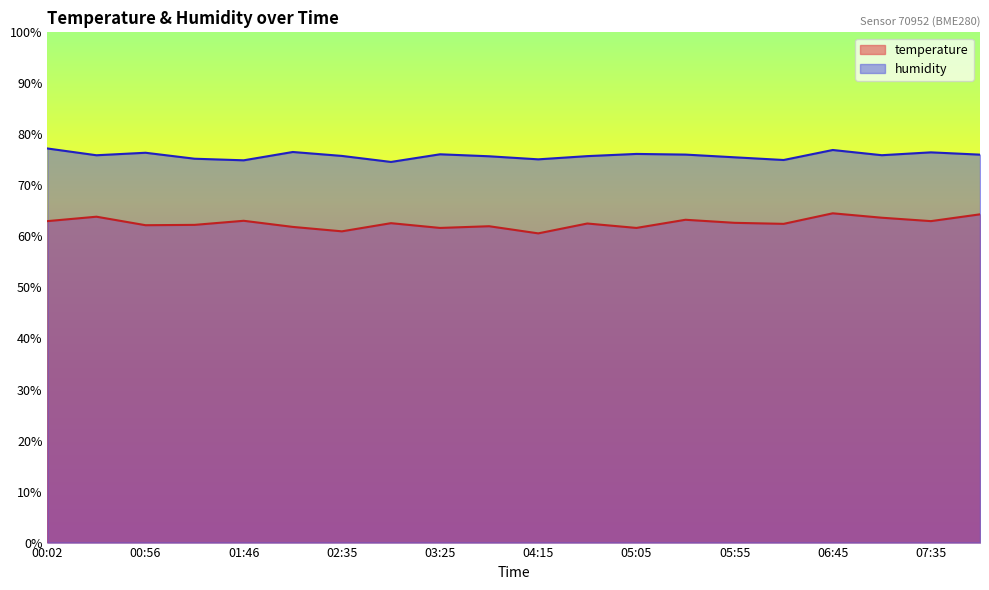

What is the total value across all series at 00:02?

140.2